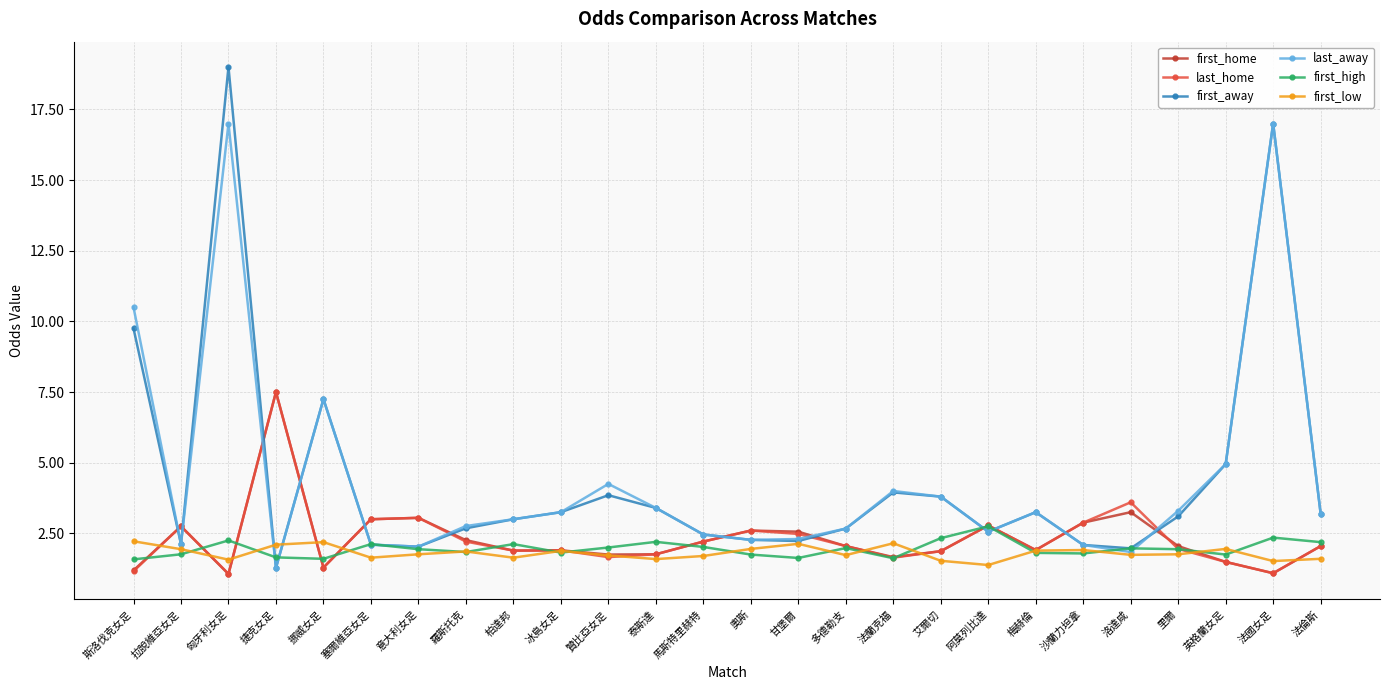

Is it true that last_away equals 3.5 at 甘堡爾?

False